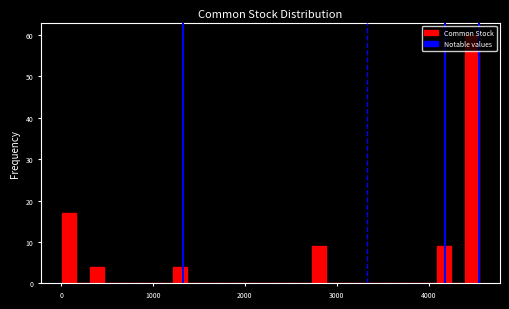

Read against the x-axis, roughly where is the centre of the tallest bar?

4500